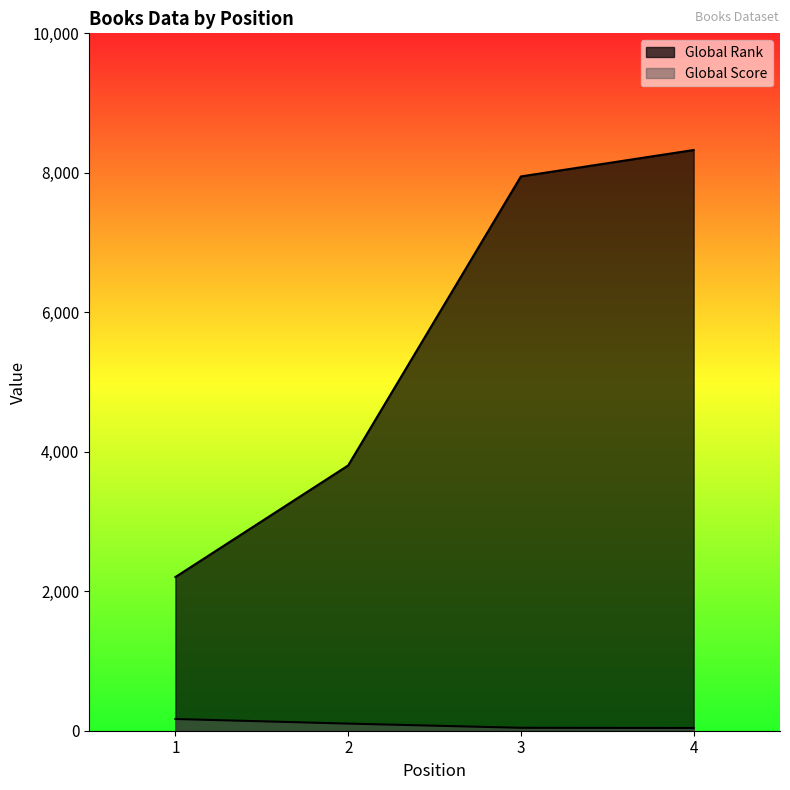

Reading left to right, list all the values displayed in this chart.

Global Rank: 2204	3804	7948	8327
Global Score: 168	102	42	39